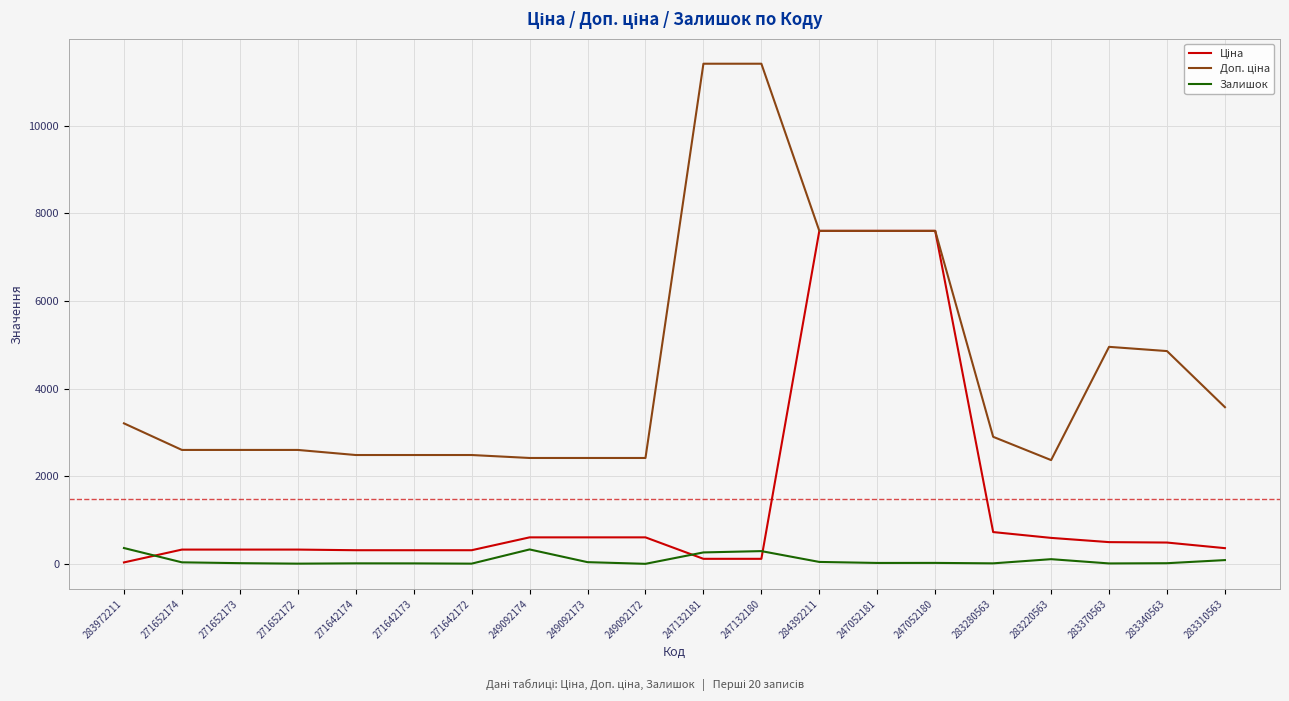

What position from the right is 247052181?

7